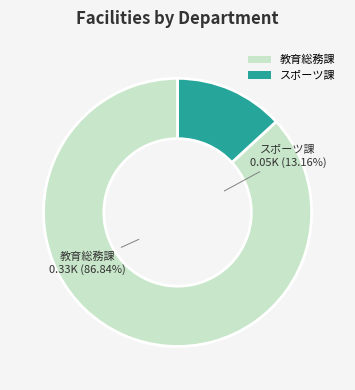

What is the ratio of the value at 教育総務課 to the value at スポーツ課?

6.6